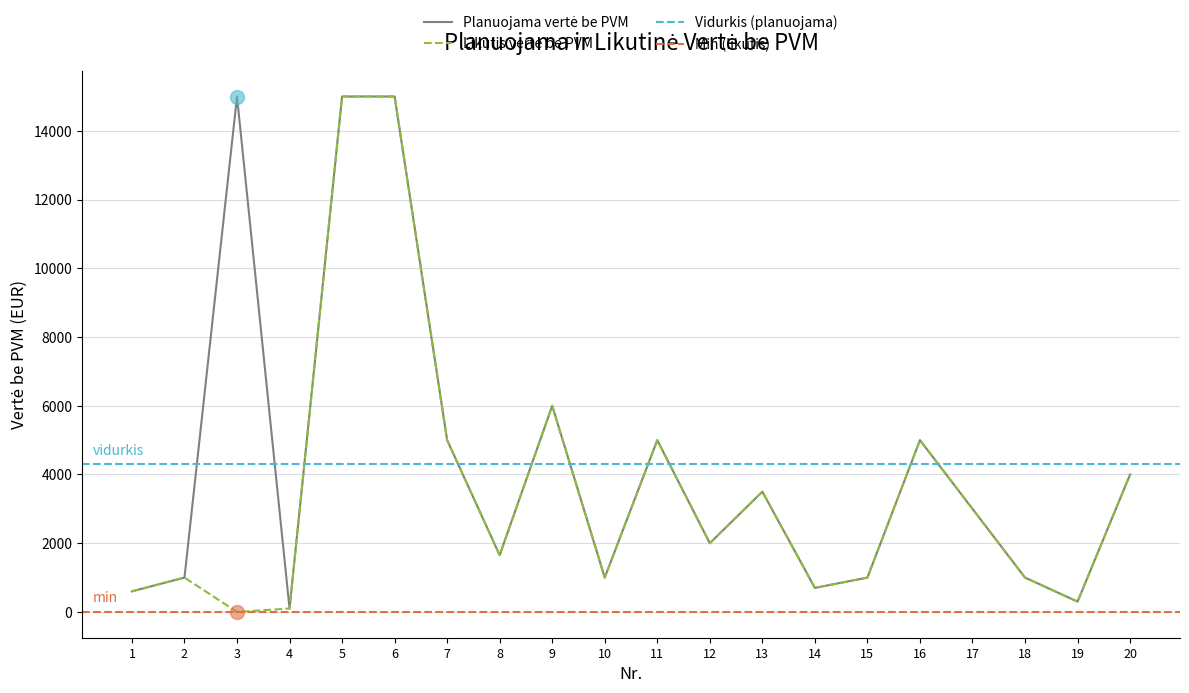

Read the Planuojama vertė be PVM value at 1.

600.0